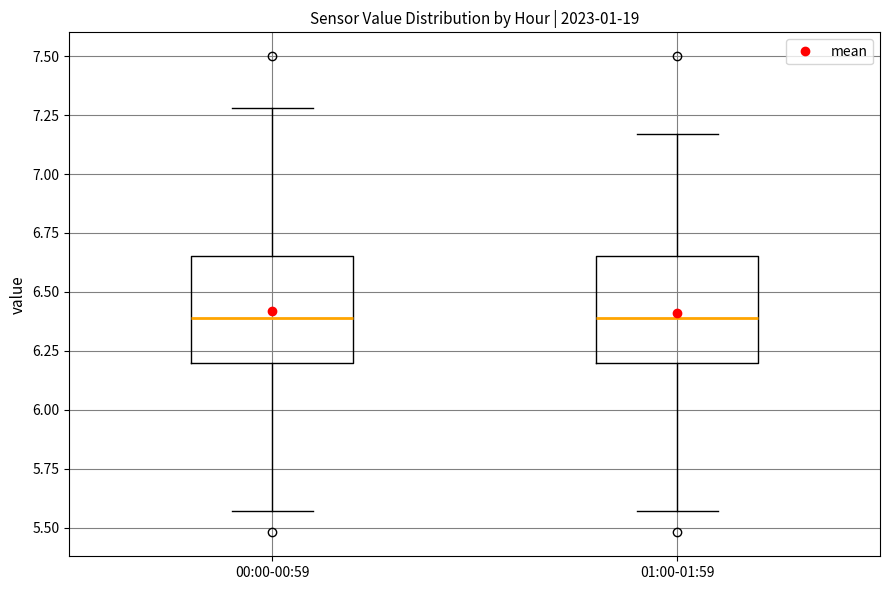

Where is the lower edge of the box for 00:00-00:59 on the y-axis? The values are not printed on the chart, so give them approximately, as read against the axis.

6.20